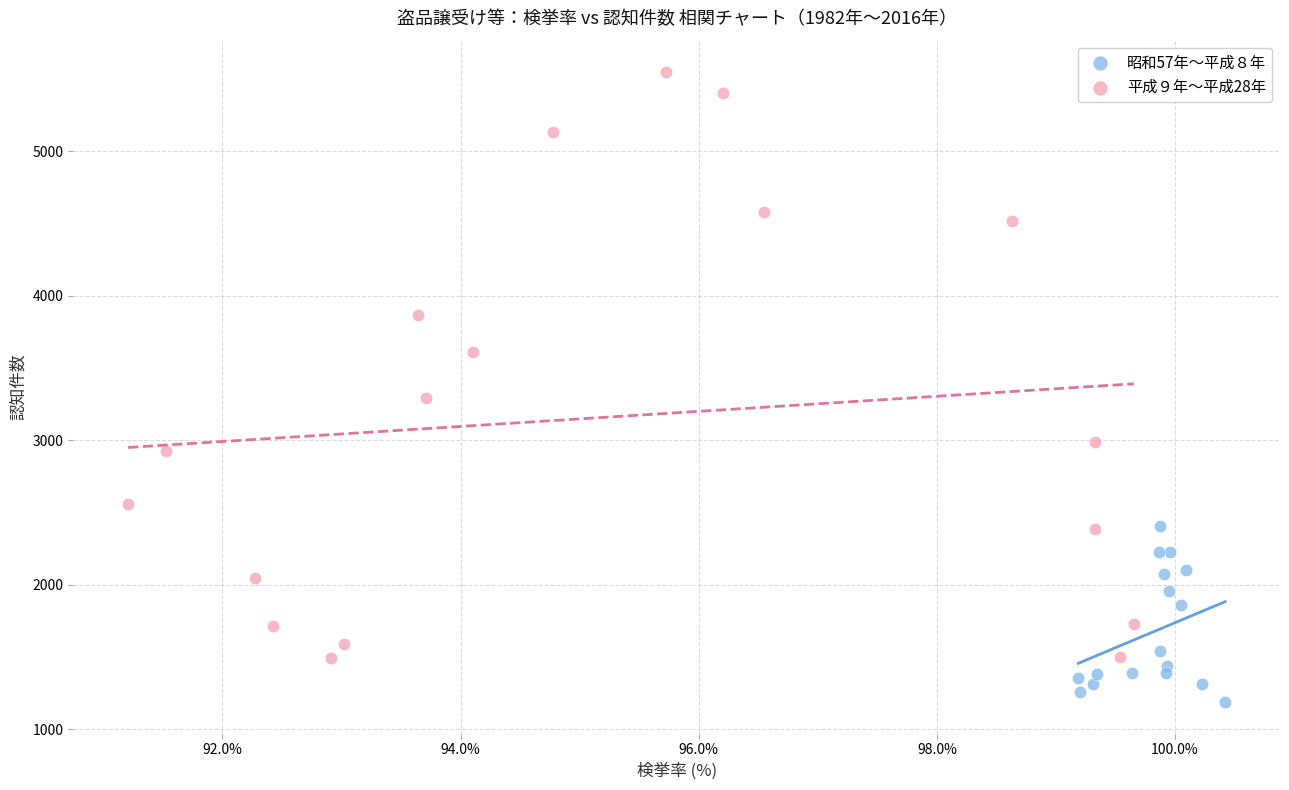

Which series contains the lowest Y value?

昭和57年〜平成８年